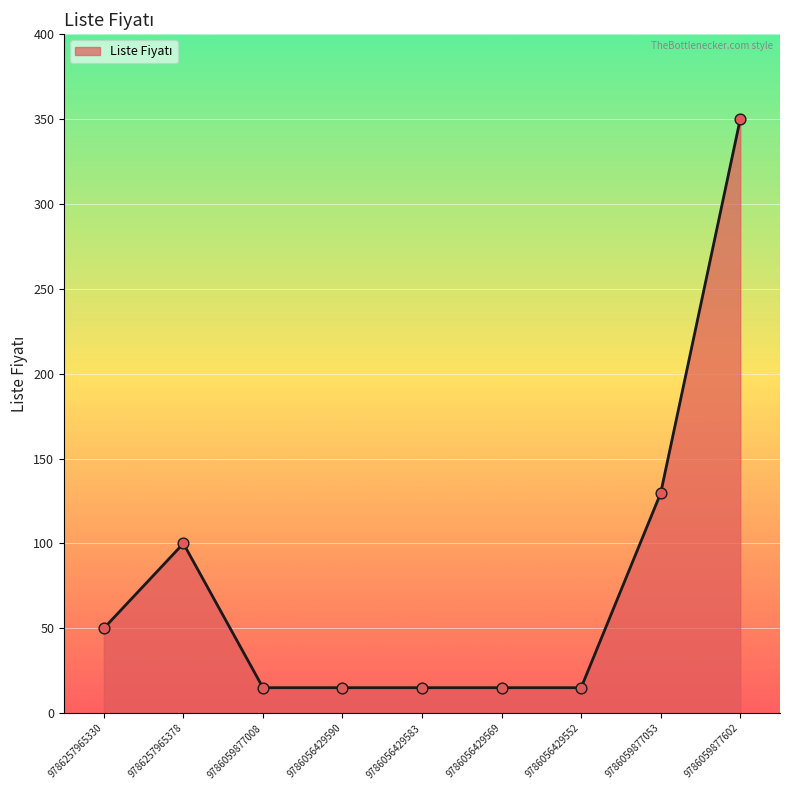

Between 9786056429583 and 9786257965378, which is larger?

9786257965378